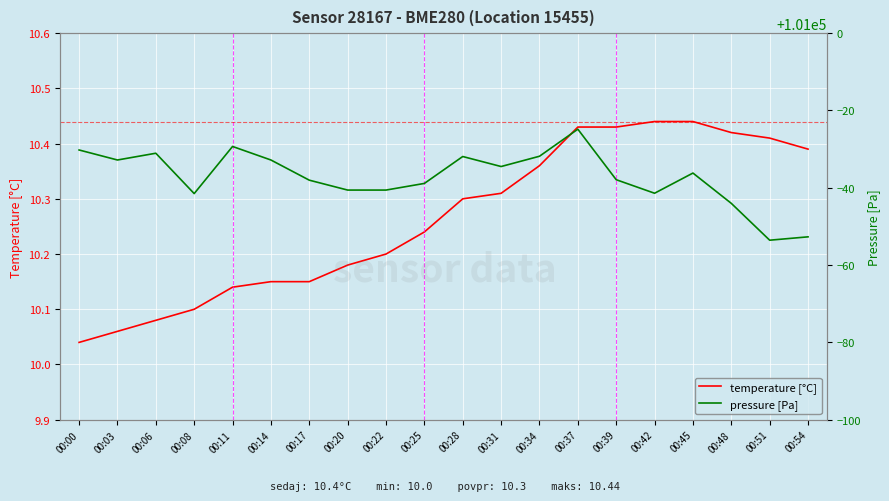

At how many categories does at least one series exceed 94892?

20